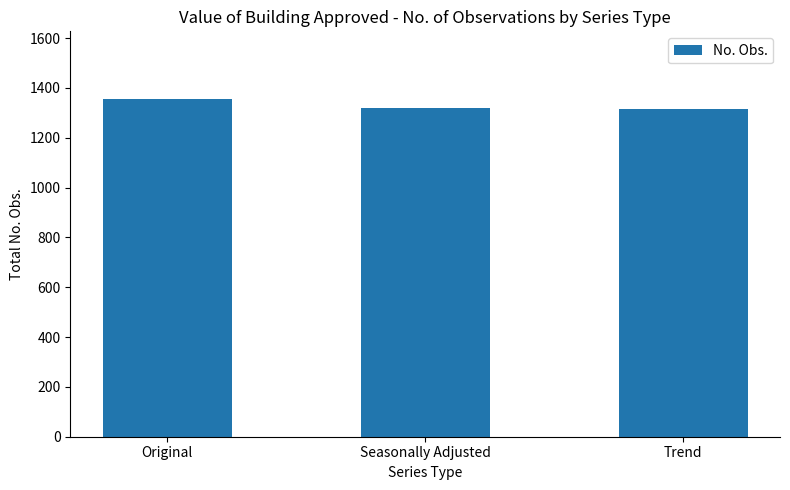

What position from the right is Trend?

1